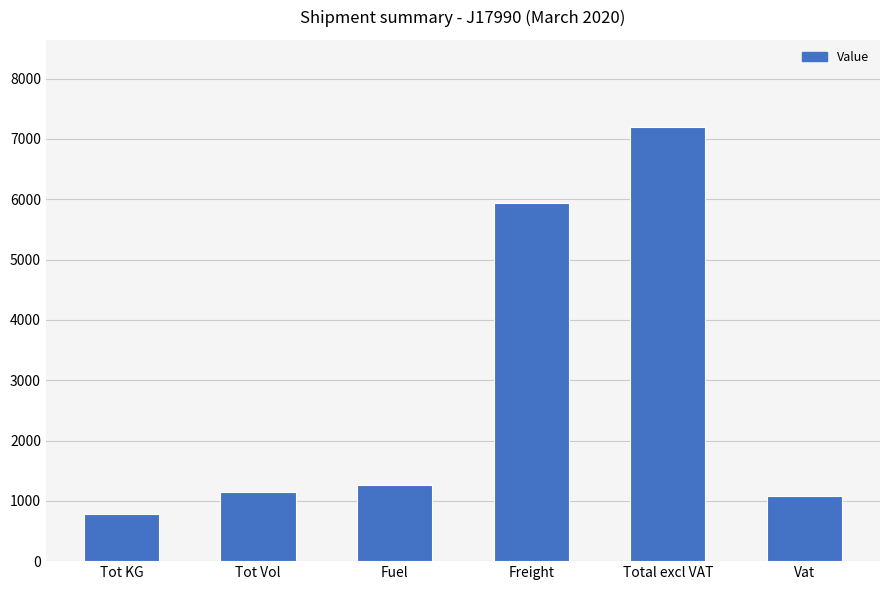

Is it true that the value at Vat is 1785.8?

False